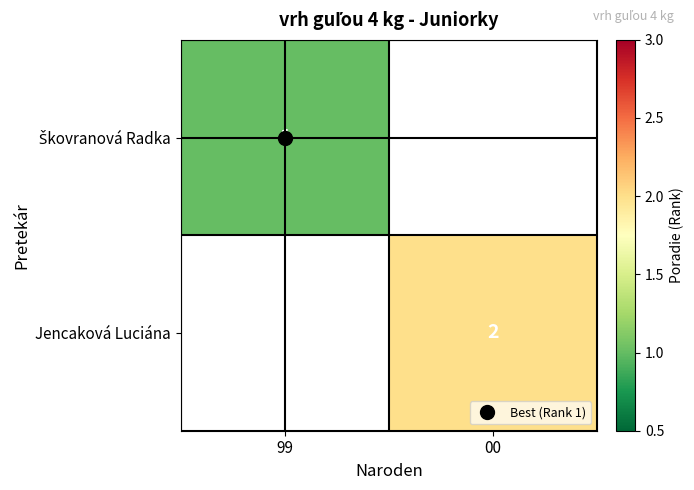

What is the lowest value of the Škovranová Radka series?

1.0